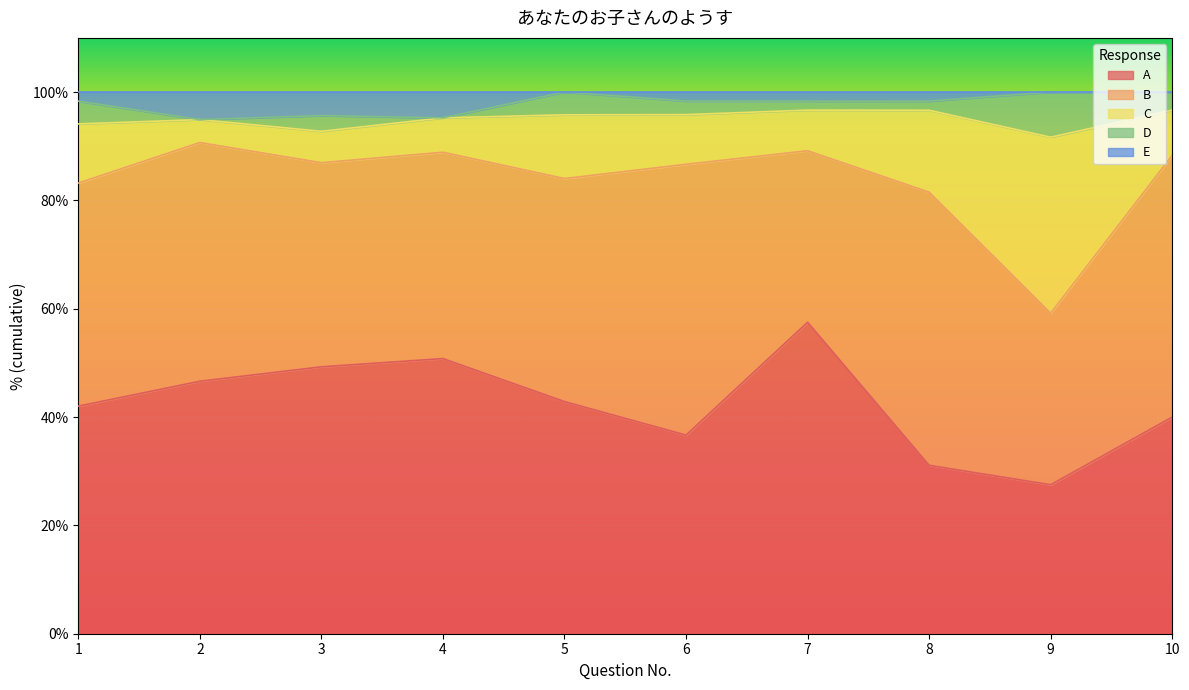

Where does the A series first go above 42?

1